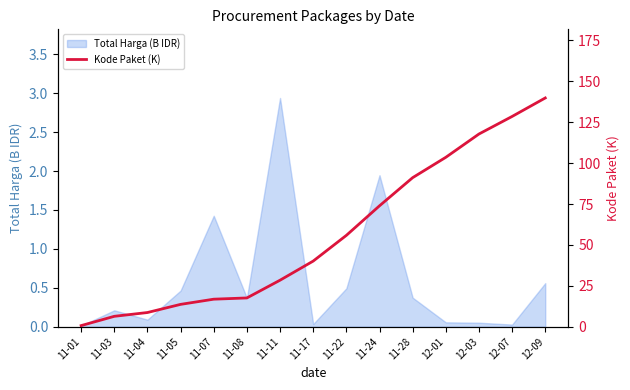

What position from the left is 11-01?

1